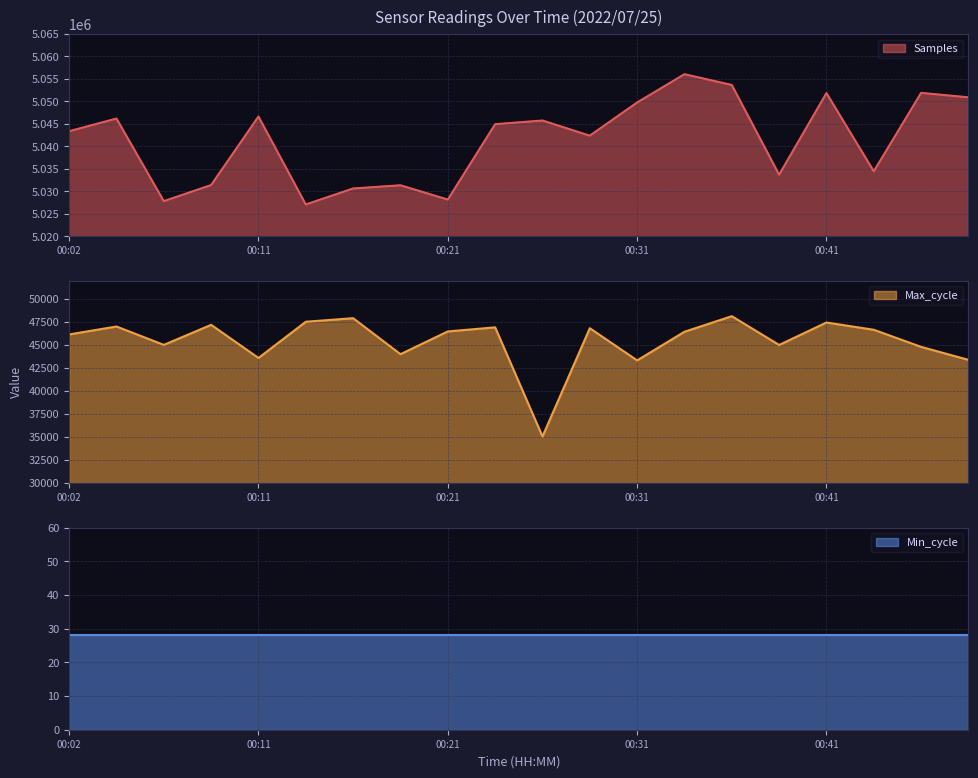

What is the maximum value for Samples?

5056051